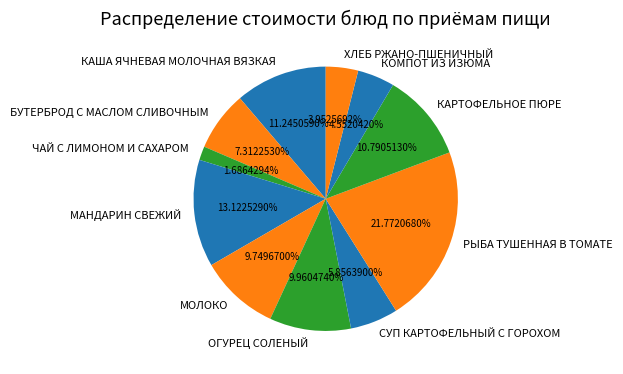

Which slice is the largest?

РЫБА ТУШЕННАЯ В ТОМАТЕ